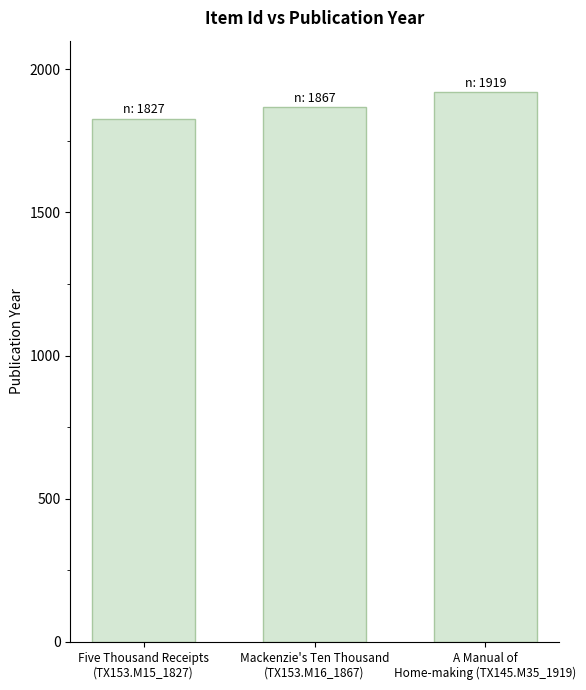

What is the difference between the values at Five Thousand Receipts
(TX153.M15_1827) and Mackenzie's Ten Thousand
(TX153.M16_1867)?

40